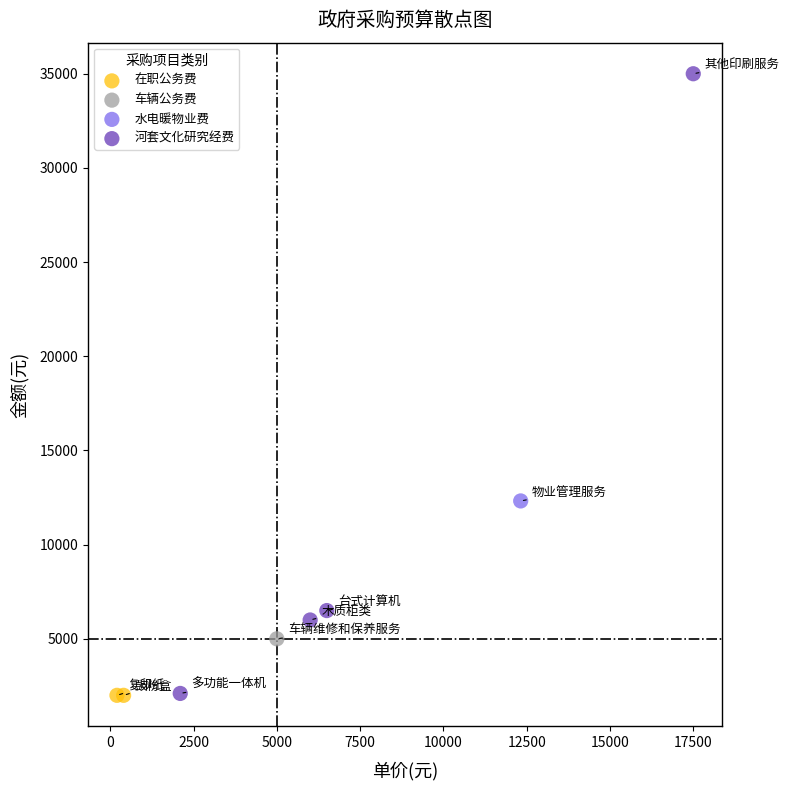

What are all the series names shown in the legend?

在职公务费, 车辆公务费, 水电暖物业费, 河套文化研究经费